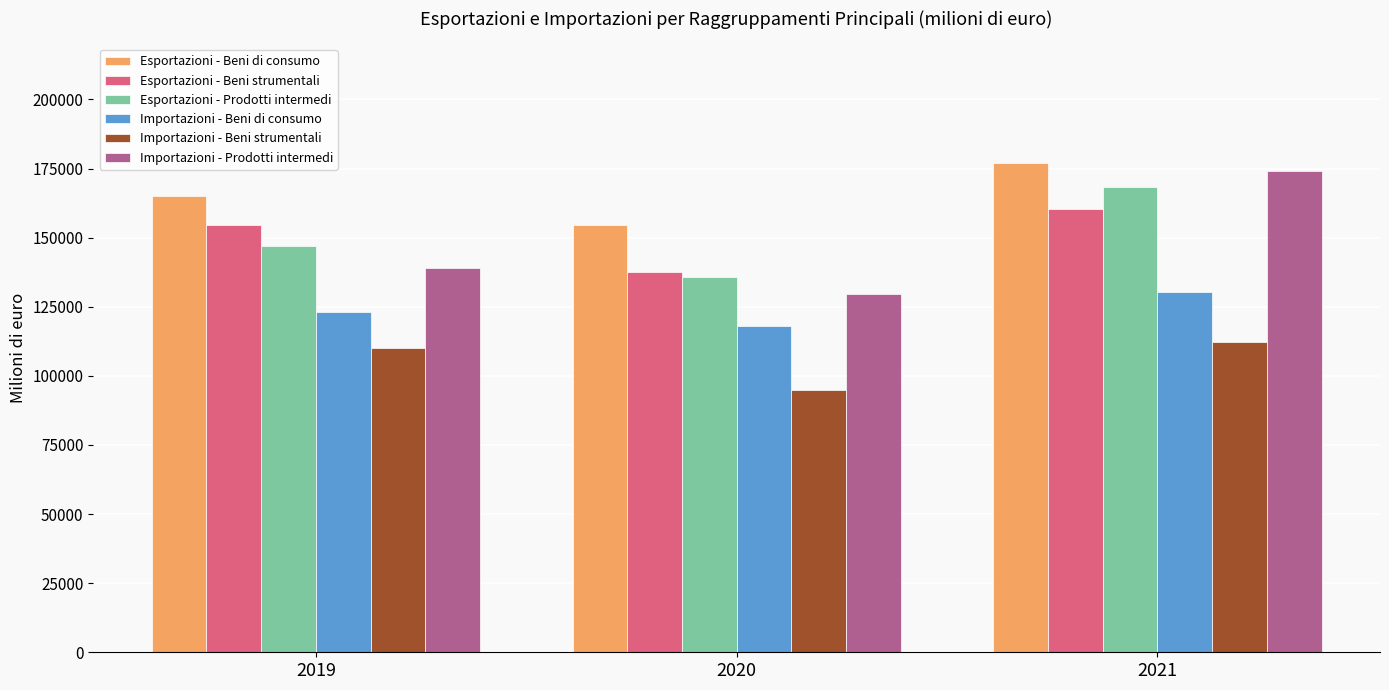

Rank the categories by Importazioni - Beni strumentali value from lowest to highest.

2020, 2019, 2021